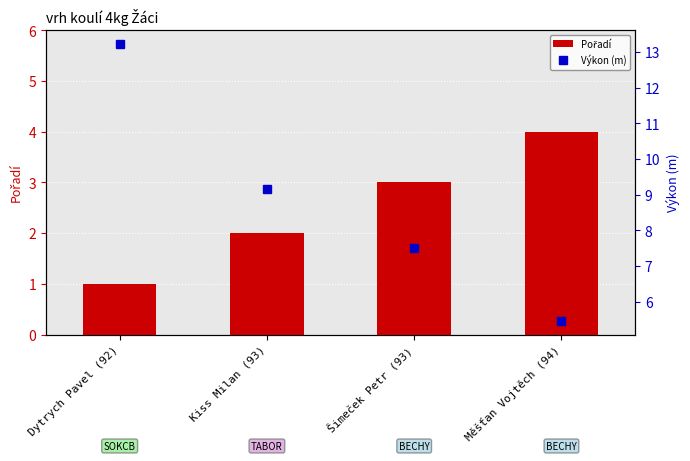

List the series in order of their peak value, highest first.

Výkon (m), Pořadí